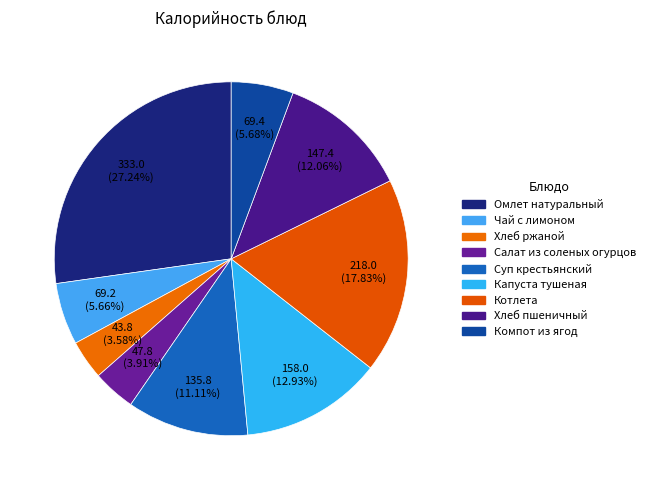

How many segments does this pie chart have?

9